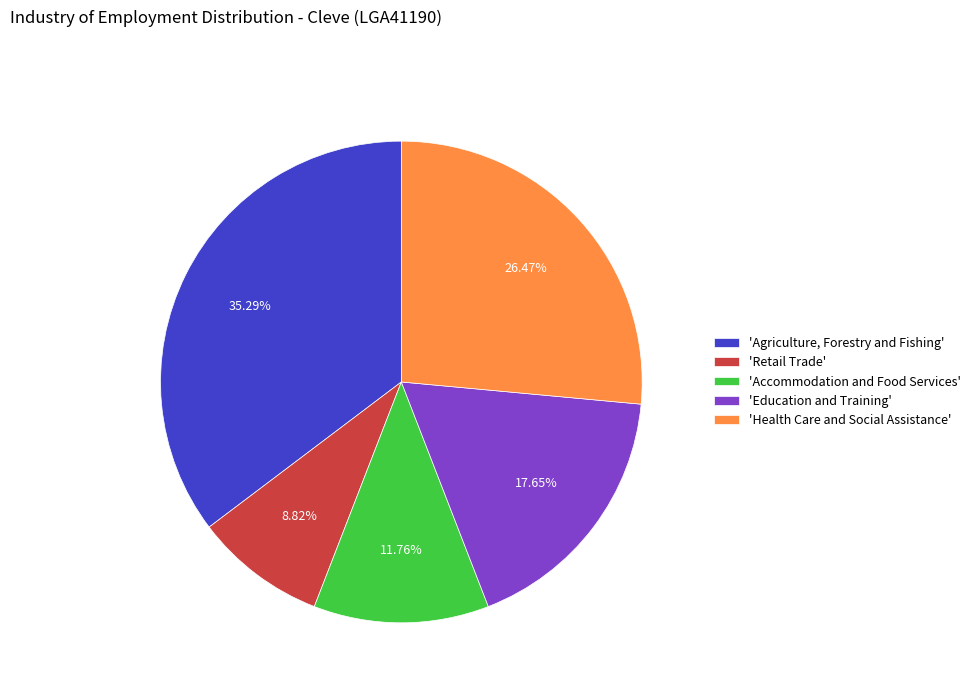

Count the number of slices in the pie.

5